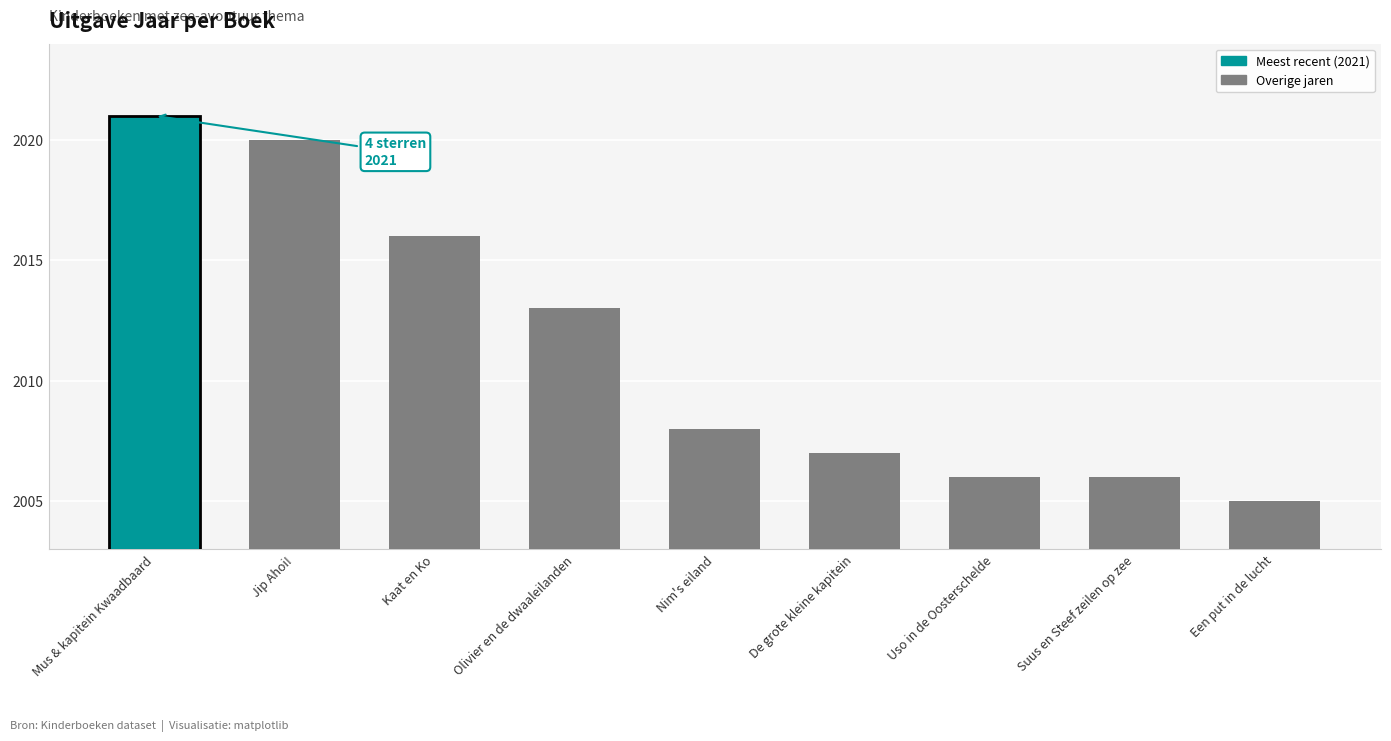

The chart shows a value of 2819 at Kaat en Ko. True or false?

False